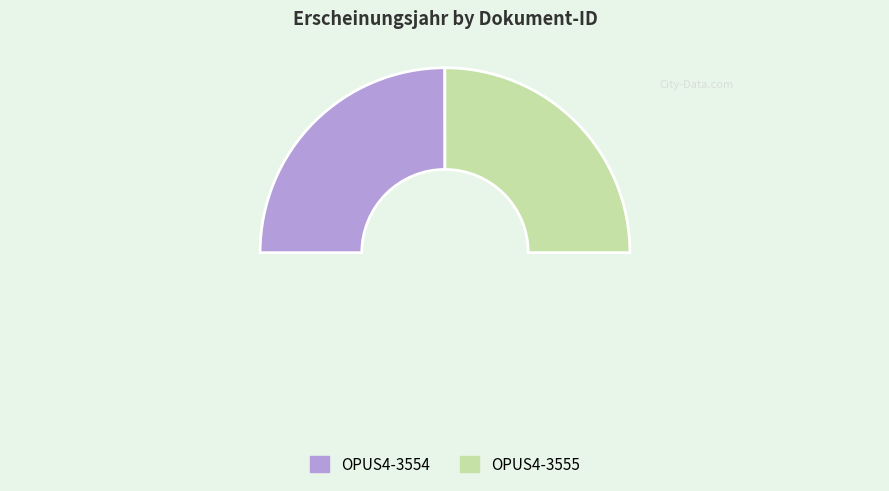

Which slice is the smallest?

OPUS4-3554